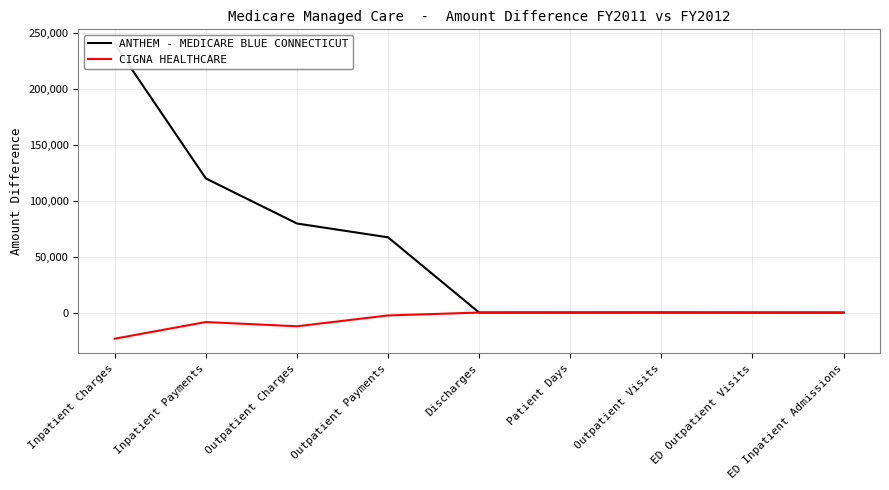

Count the number of categories in the chart.

9